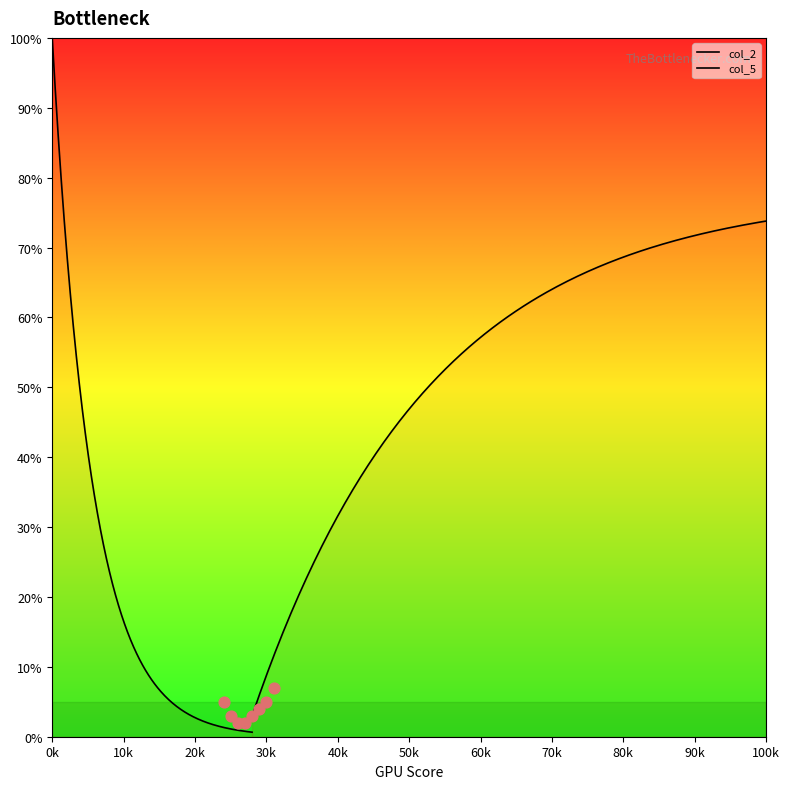

Which series contains the lowest Y value?

col_5